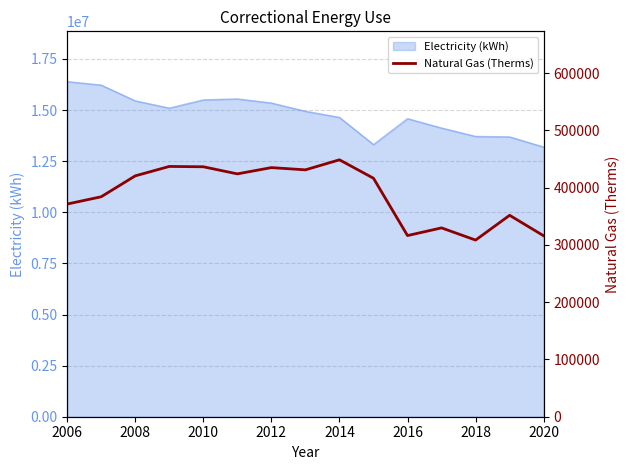

Does the chart have visible grid lines?

Yes